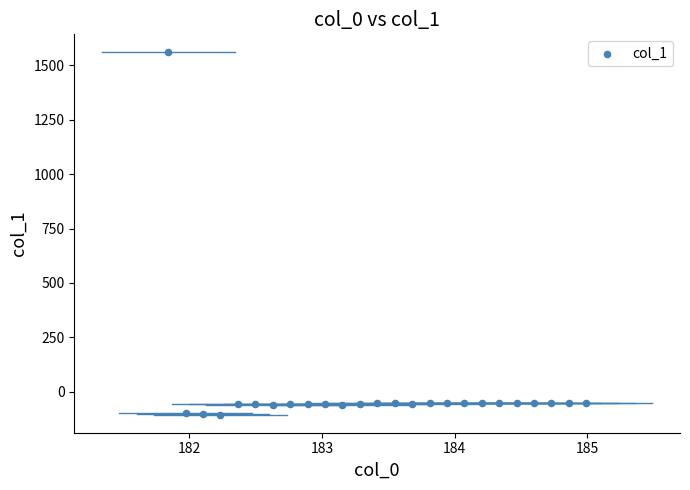

What is the range of Y values (max minus min)?

1665.5